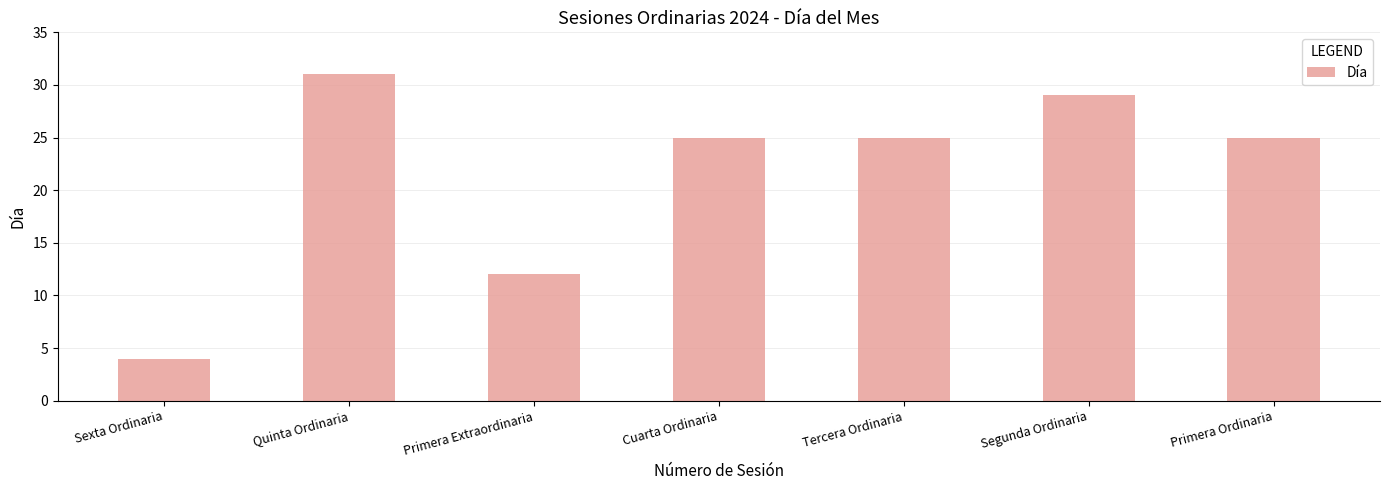

What is the difference between the maximum and minimum values?

27